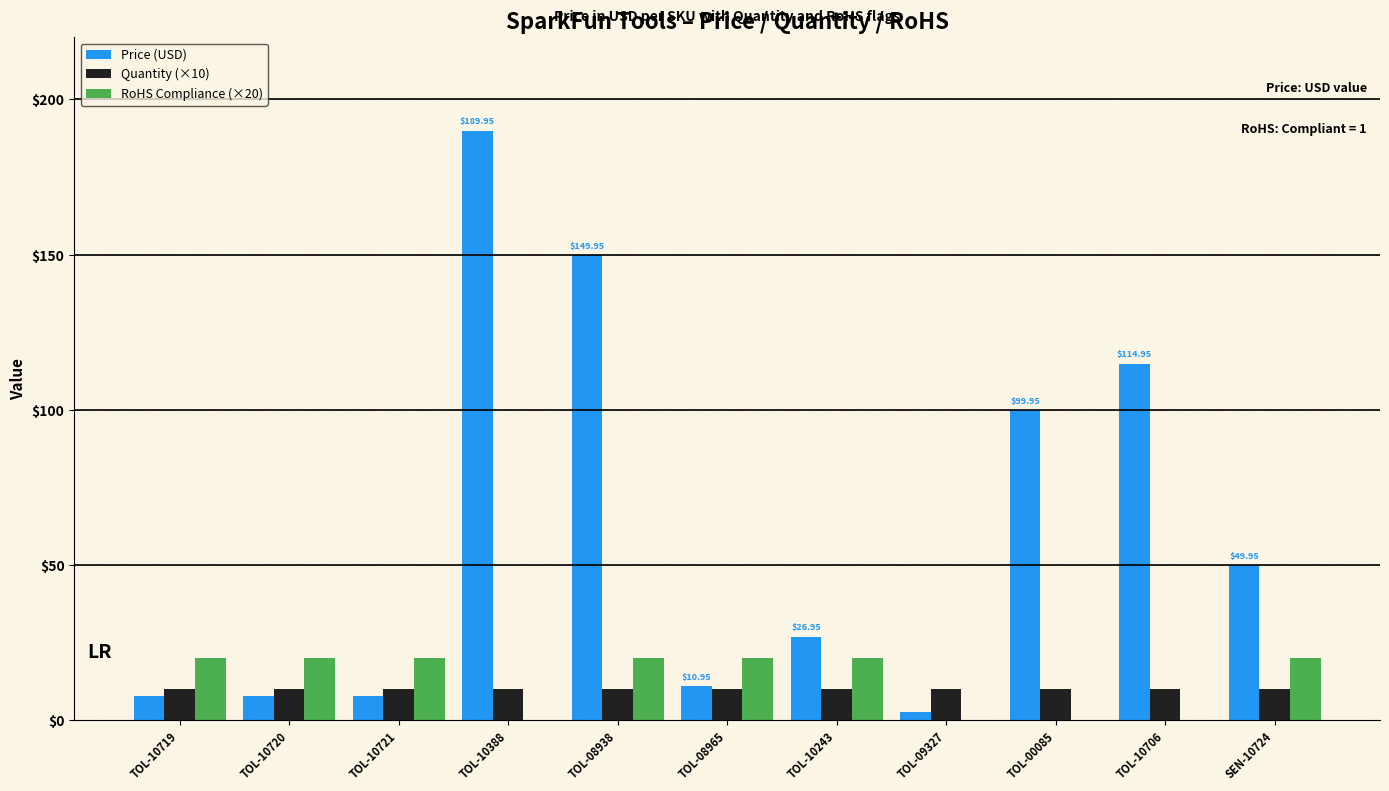

What is the average value of the Quantity (×10) series?

10.0